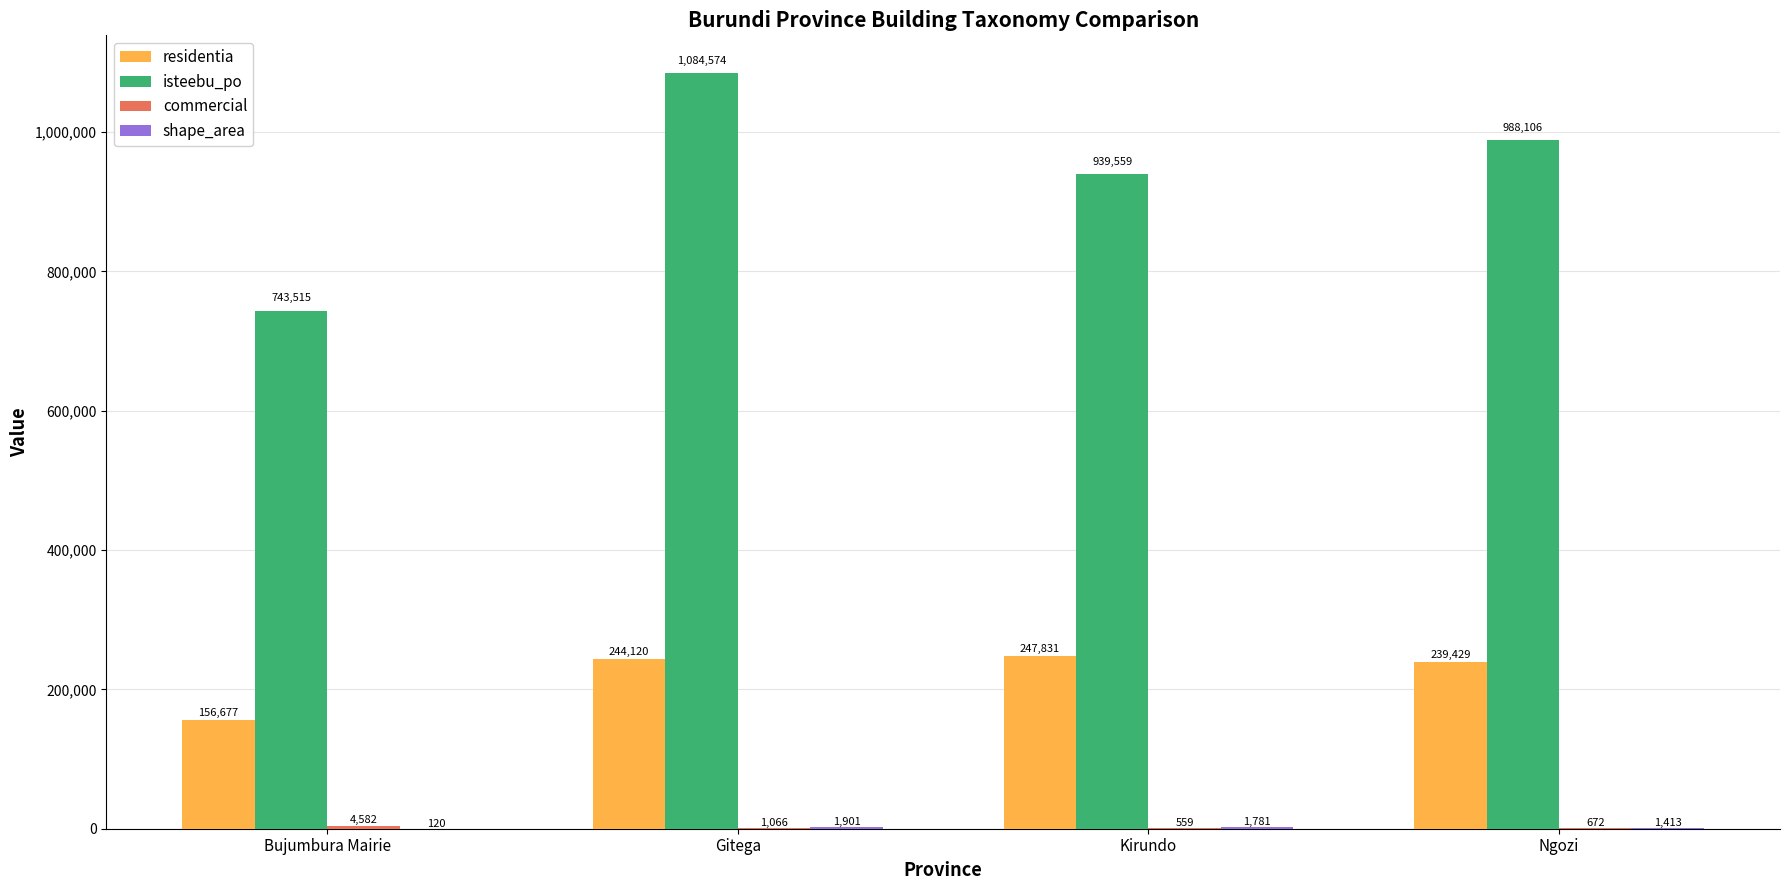

Which label corresponds to the largest value in the chart?

Gitega